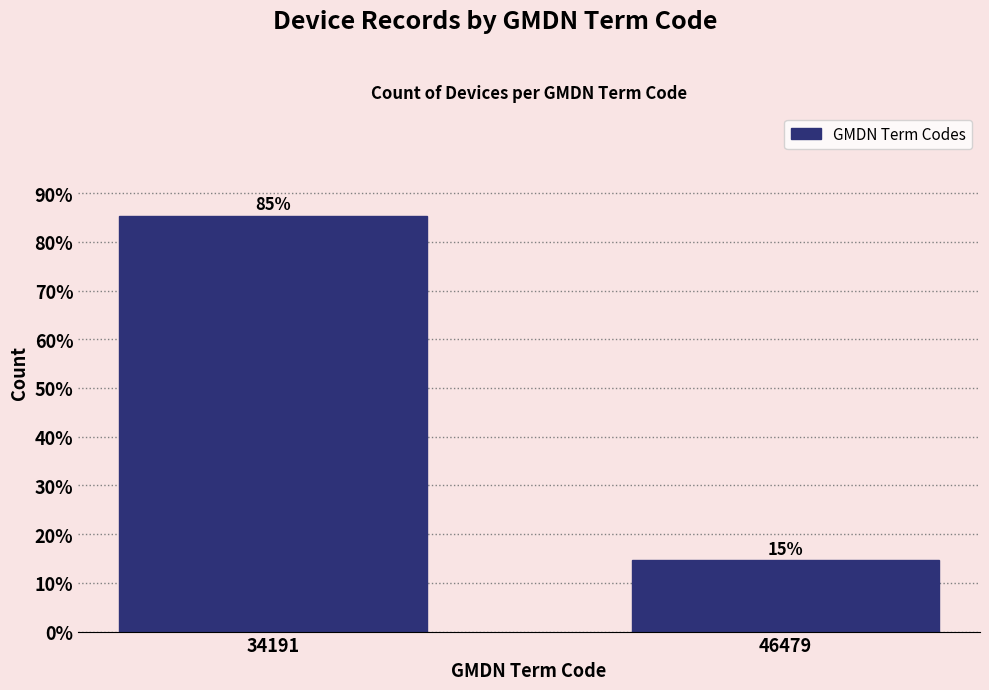

Which category has the lowest value across all series?

46479